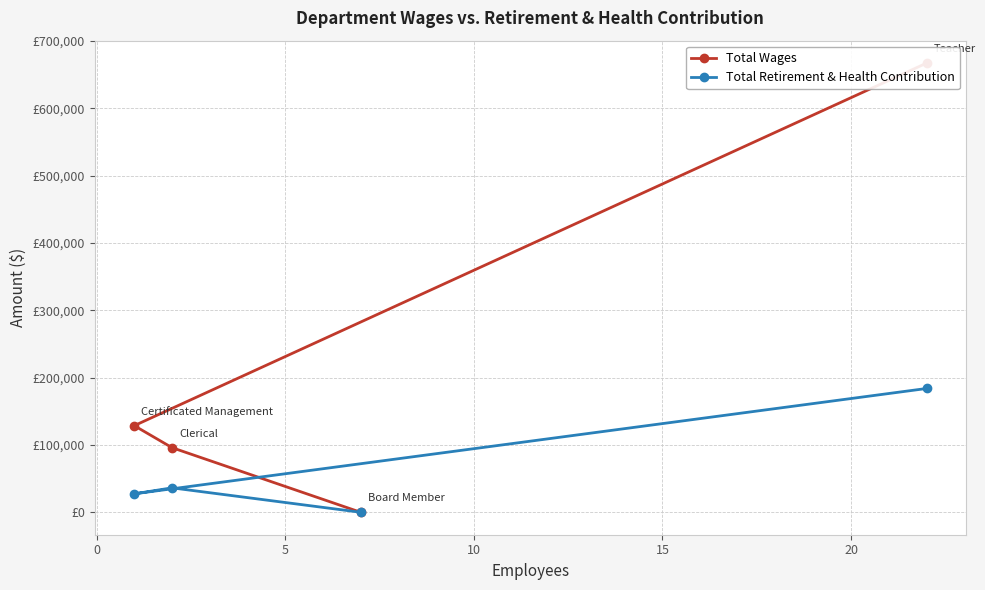

The value of Total Wages at 0 is 167574. True or false?

False